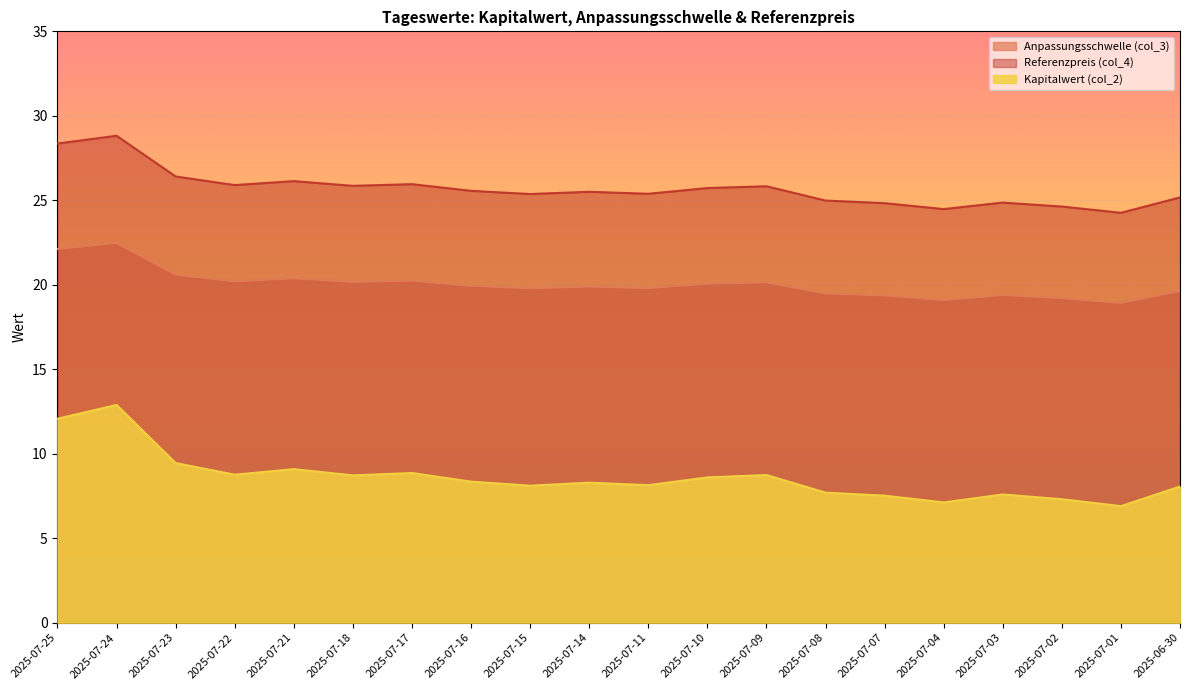

Which label corresponds to the largest value in the chart?

2025-07-24